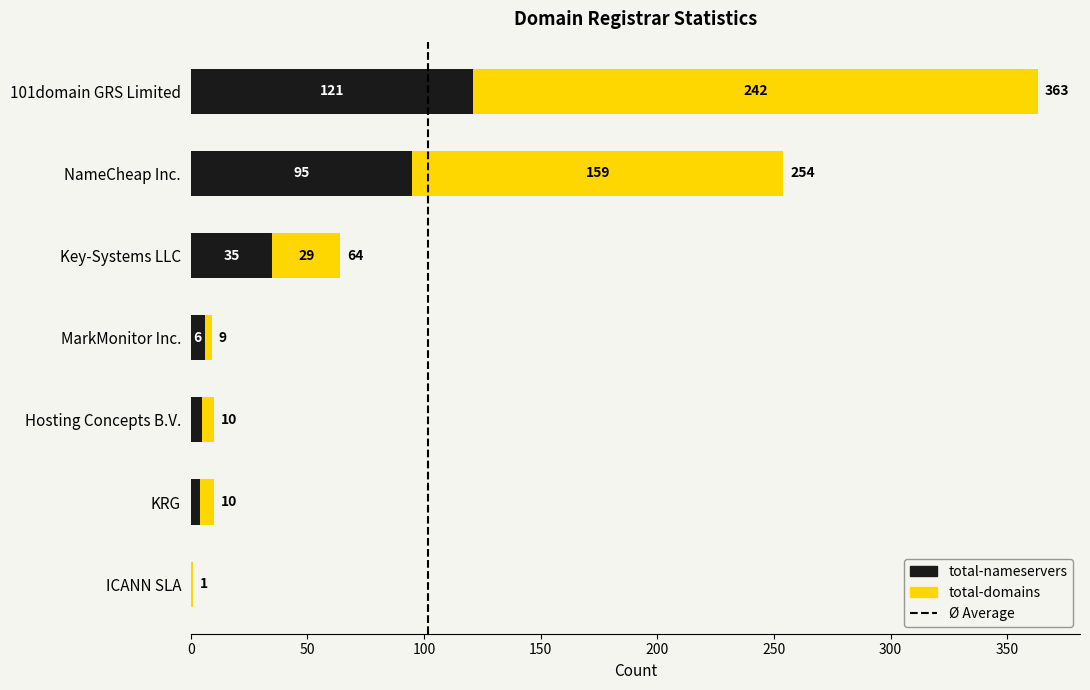

How many positive values does the total-nameservers series have?

6